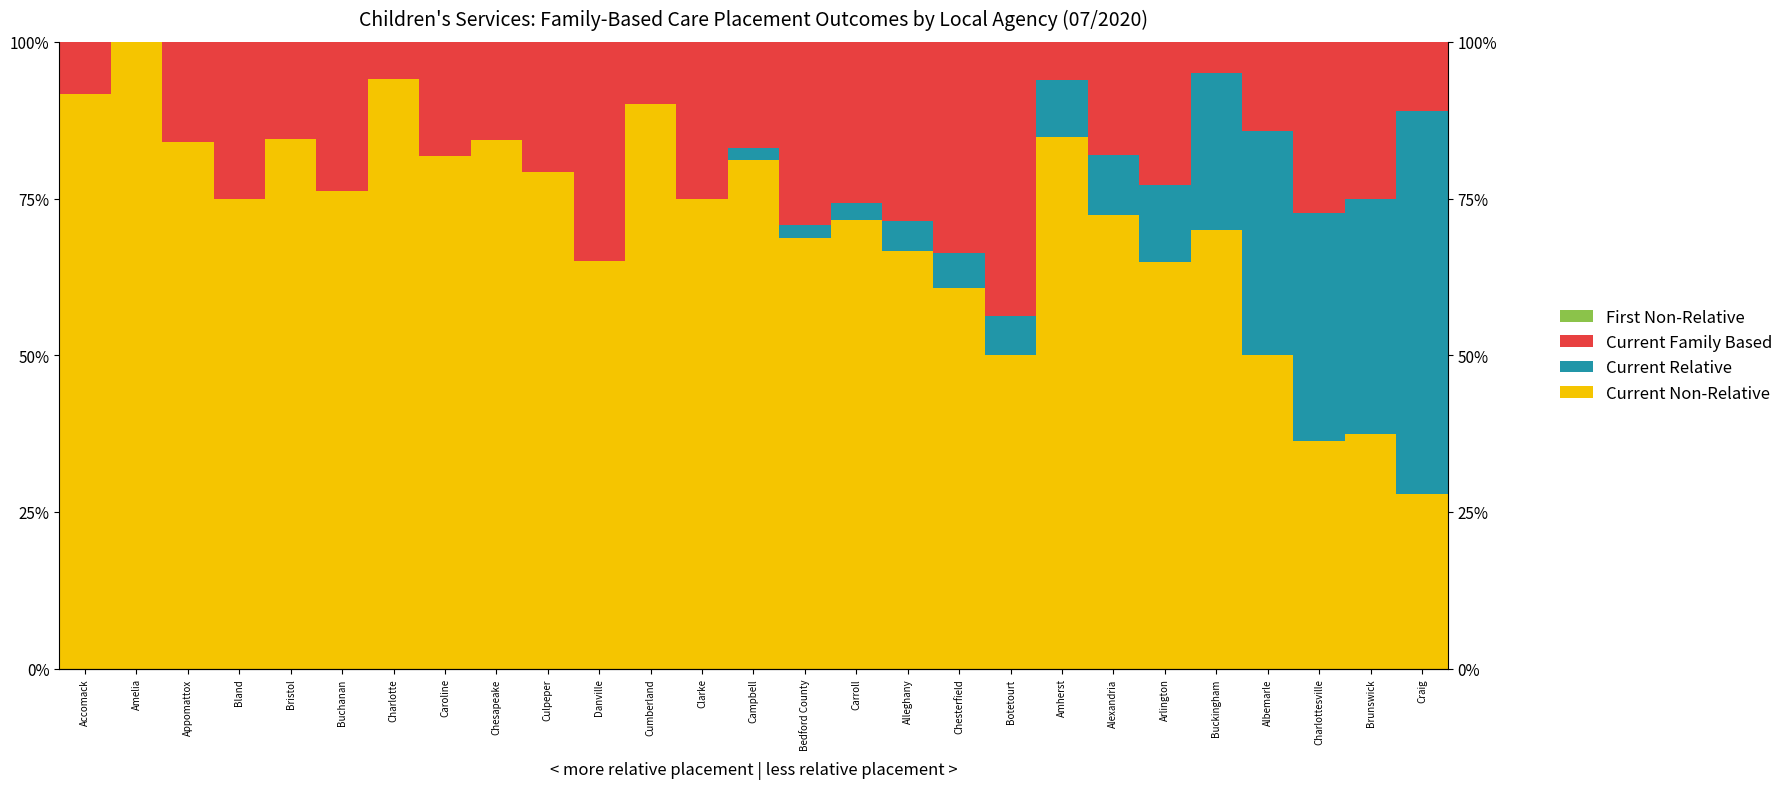

Which series has the widest spread of values?

Current Non-Relative